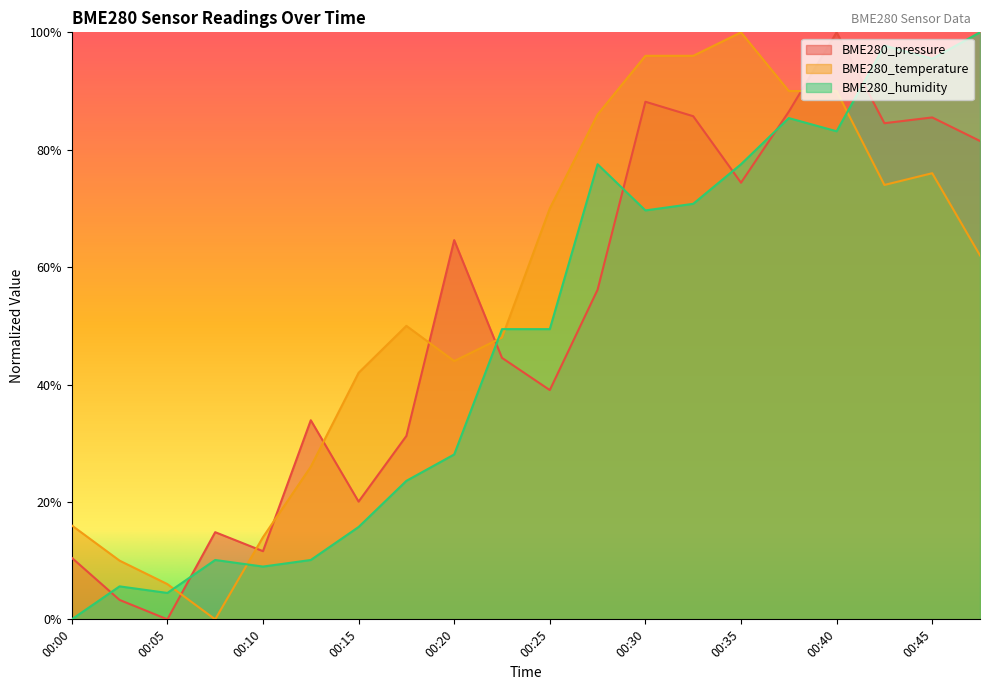

True or false: BME280_temperature and BME280_humidity intersect in this chart.

True